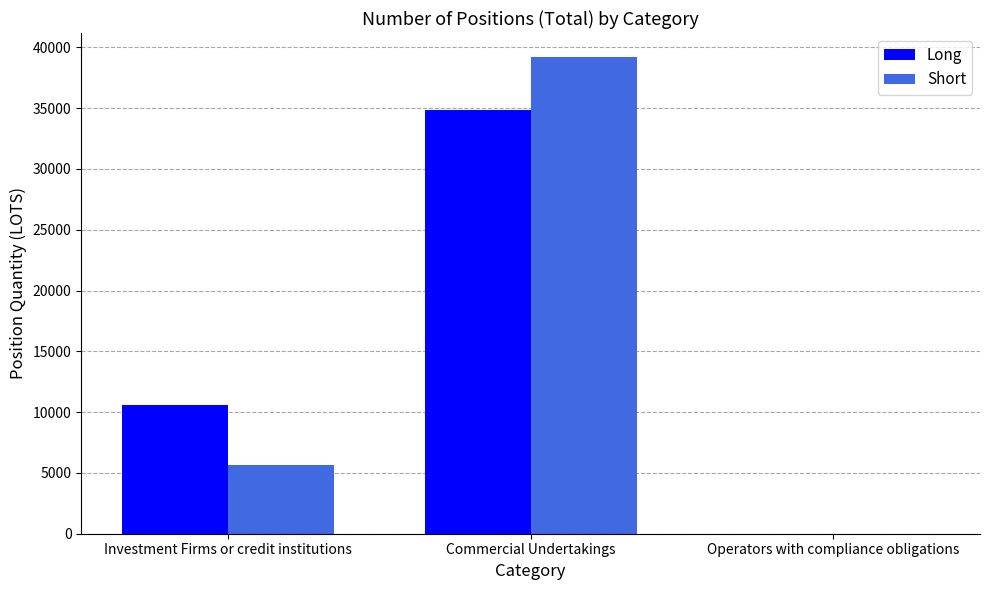

Between Investment Firms or credit institutions and Commercial Undertakings, which series saw the biggest shift?

Short